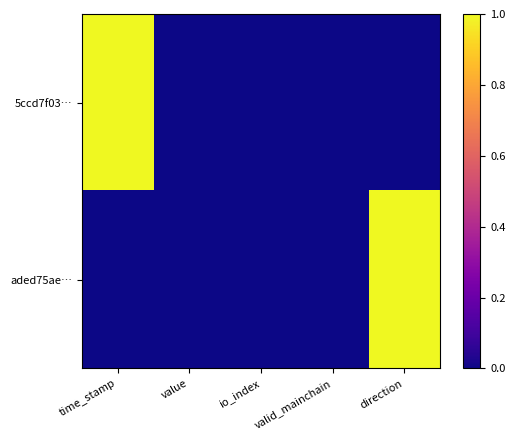

Which series has the largest total across all categories?

5ccd7f03…